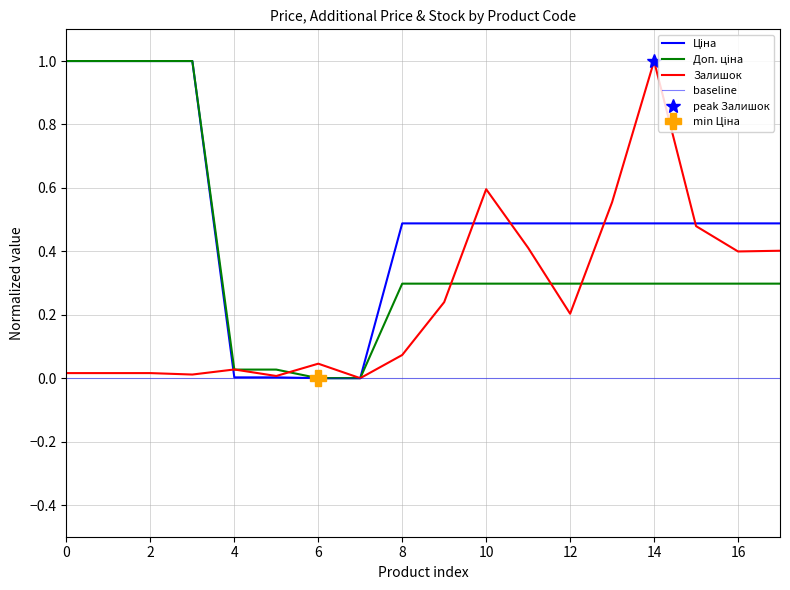

True or false: Ціна and Доп. ціна intersect in this chart.

False